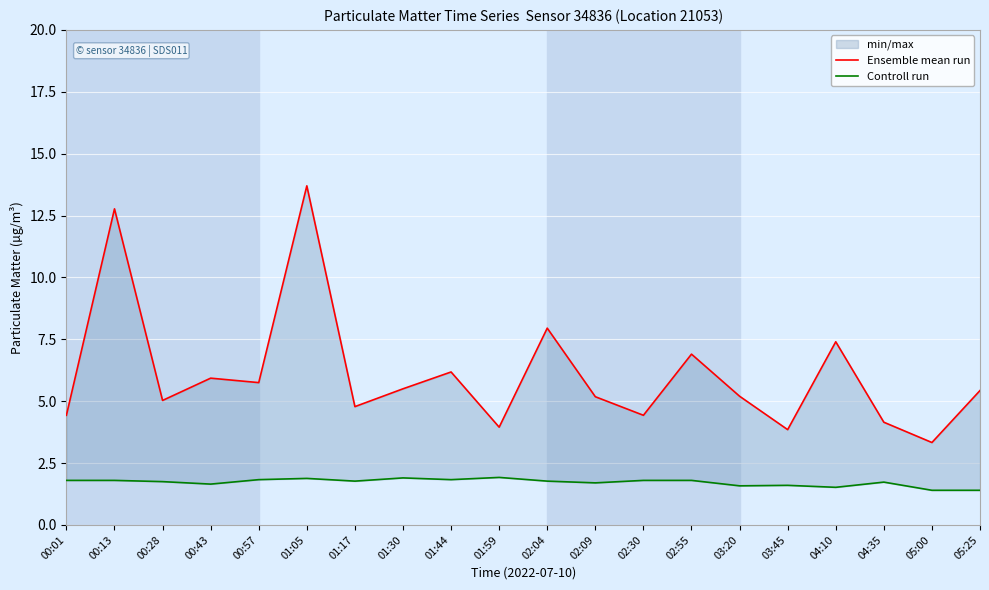

What value does the Controll run series have at 00:13?

1.8